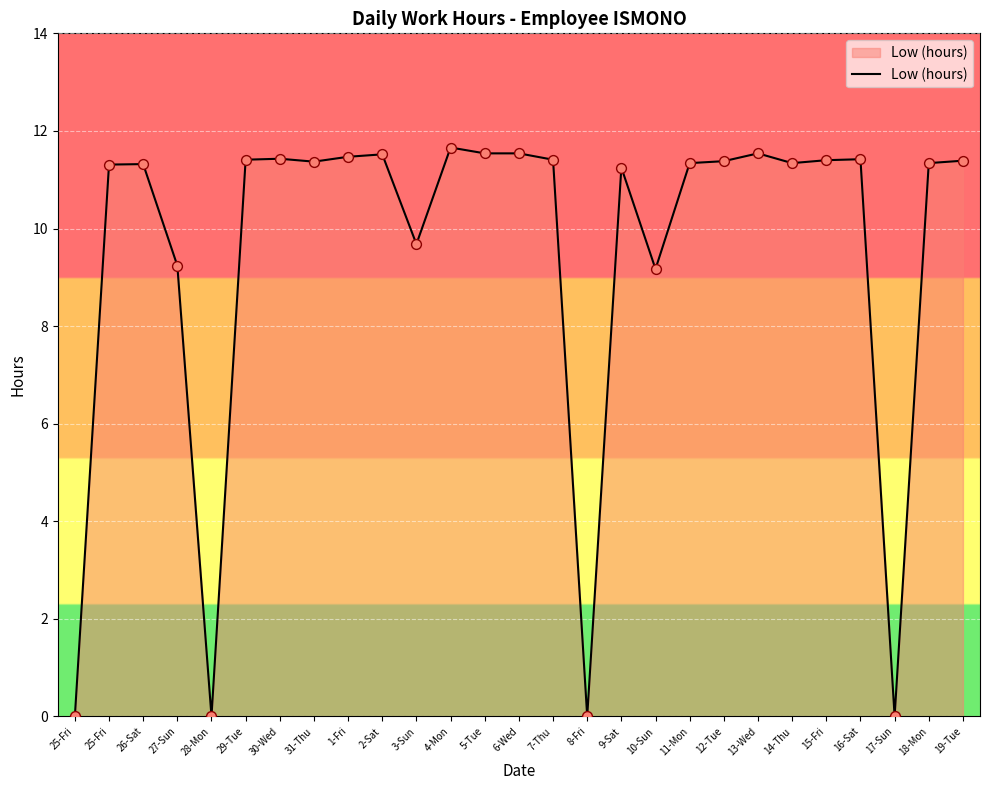

Approximately how many times larger is the value at 6-Wed compared to 30-Wed?

1.0